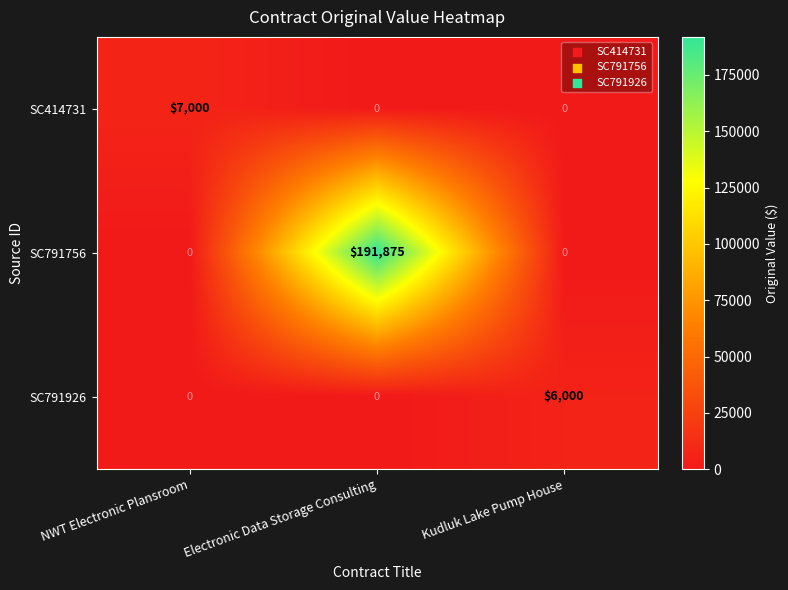

Reading right to left, transcribe all the data shown in this chart.

SC414731: 0	0	7000
SC791756: 0	191875	0
SC791926: 6000	0	0